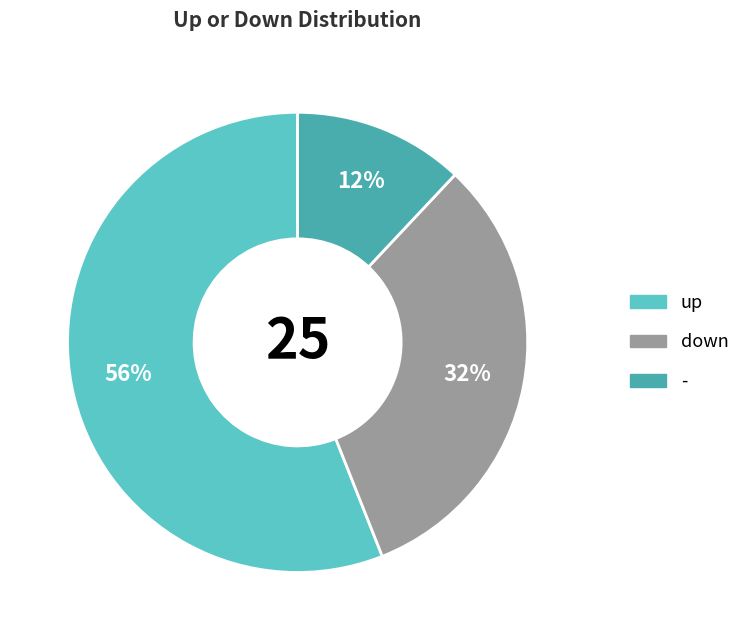

True or false: - accounts for 2% of the total.

False